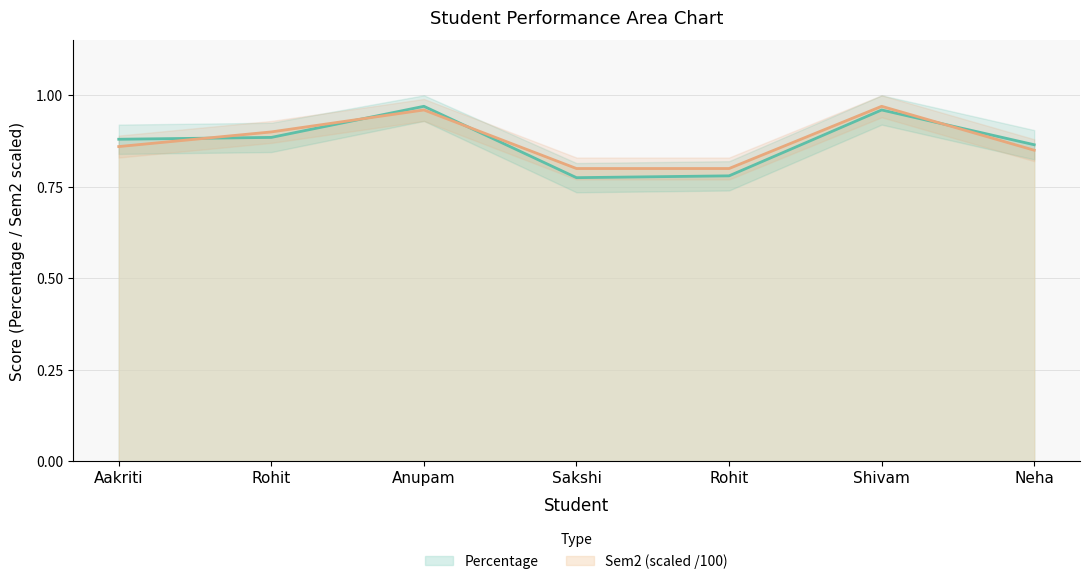

True or false: Percentage has a value of 1.7 at Anupam.

False